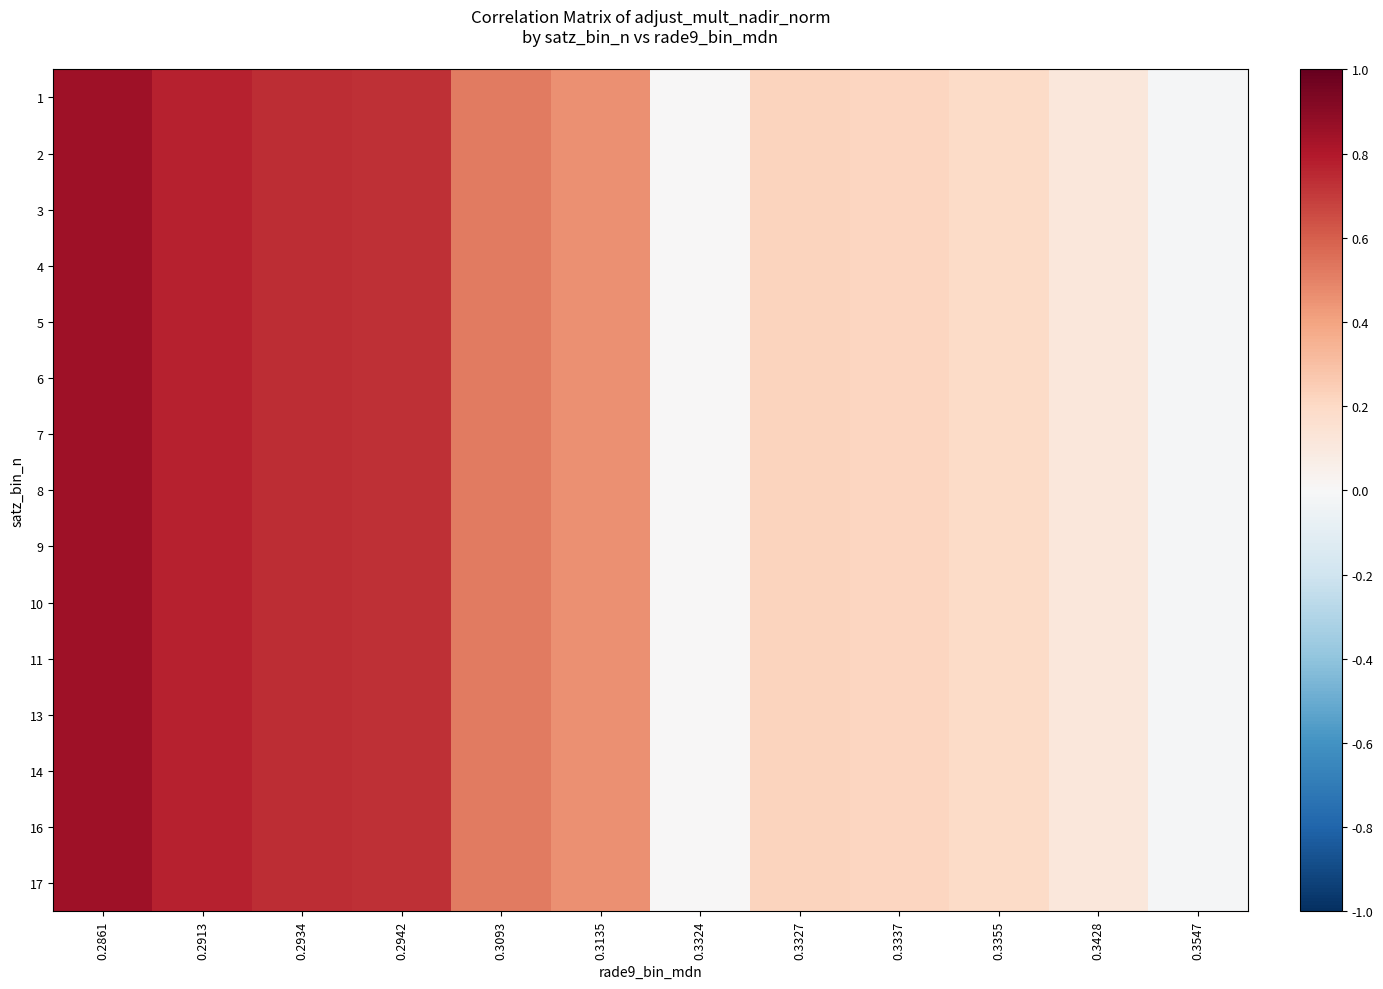

Which has a higher value, 0.2942 or 0.3547?

0.2942